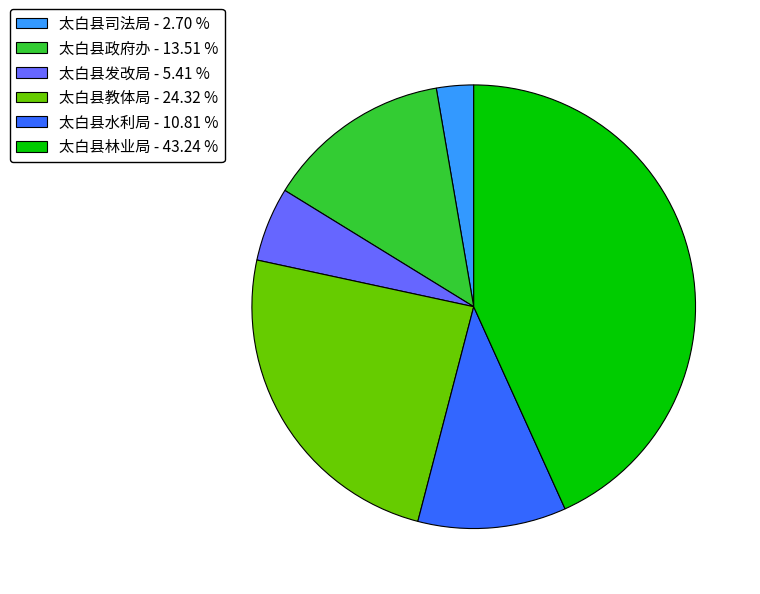

Count the number of slices in the pie.

6